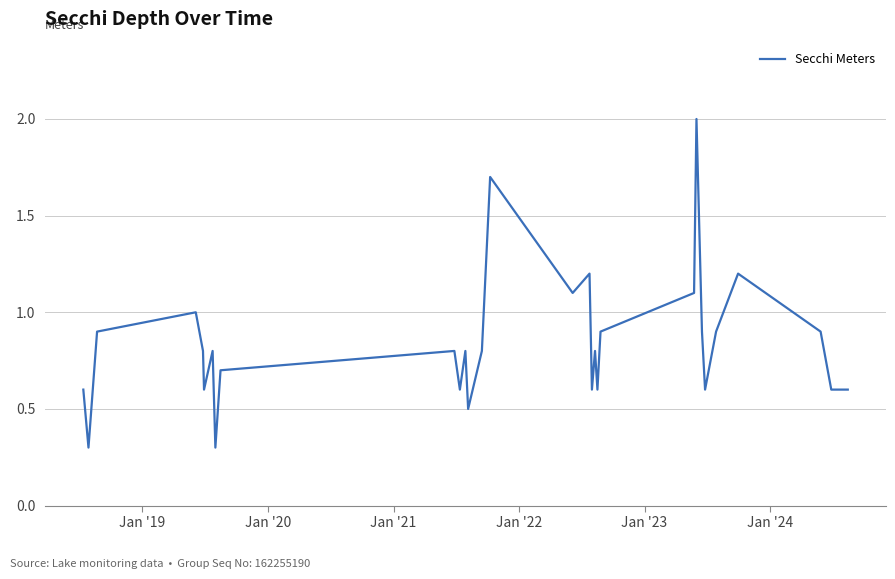

Reading left to right, list all the values displayed in this chart.

0.6	0.3	0.9	1.0	0.8	0.6	0.8	0.3	0.7	0.8	0.6	0.8	0.5	0.8	1.7	1.1	1.2	0.6	0.8	0.6	0.9	1.1	2.0	0.9	0.6	0.9	1.2	0.9	0.6	0.6